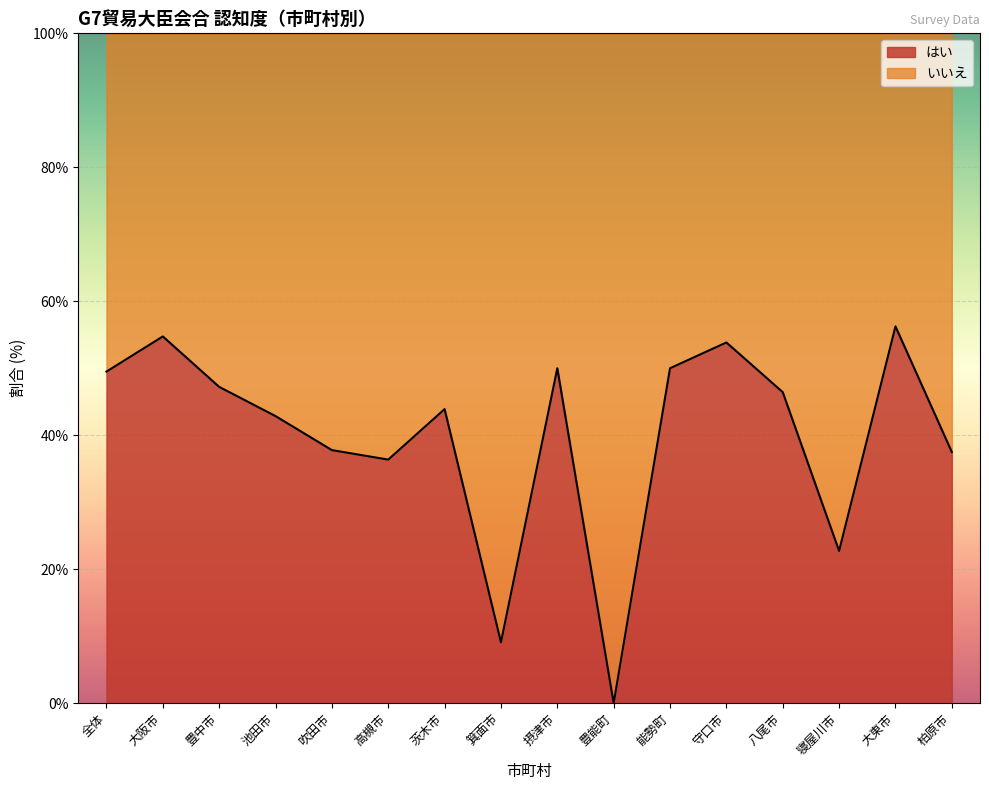

List the labels in order of value, smallest first.

豊能町, 箕面市, 寝屋川市, 高槻市, 柏原市, 吹田市, 池田市, 茨木市, 八尾市, 豊中市, 全体, 摂津市, 能勢町, 守口市, 大阪市, 大東市